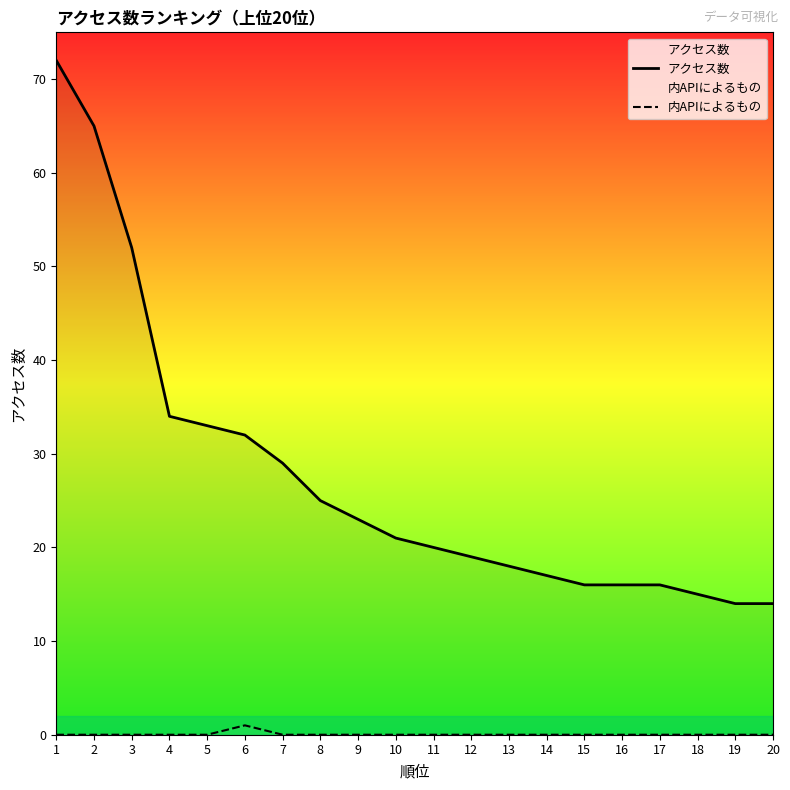

Between 4 and 8, which series saw the biggest shift?

アクセス数